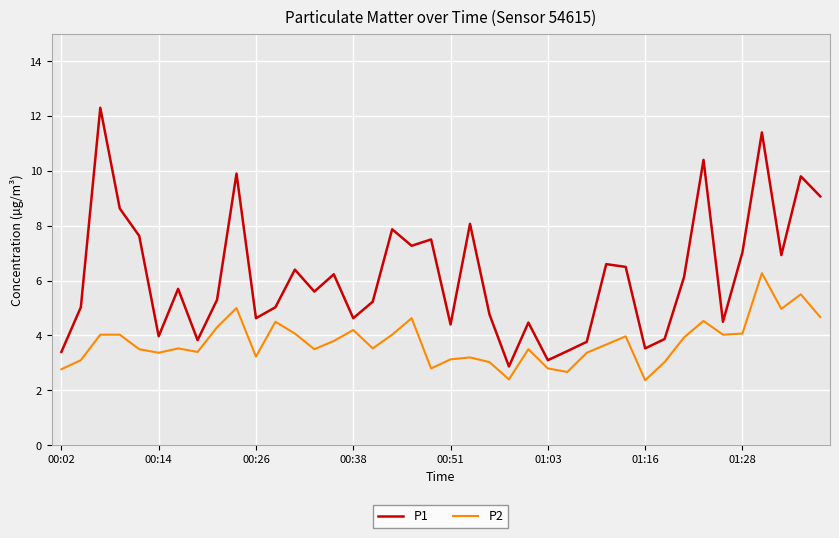

True or false: P2 and P1 intersect in this chart.

False